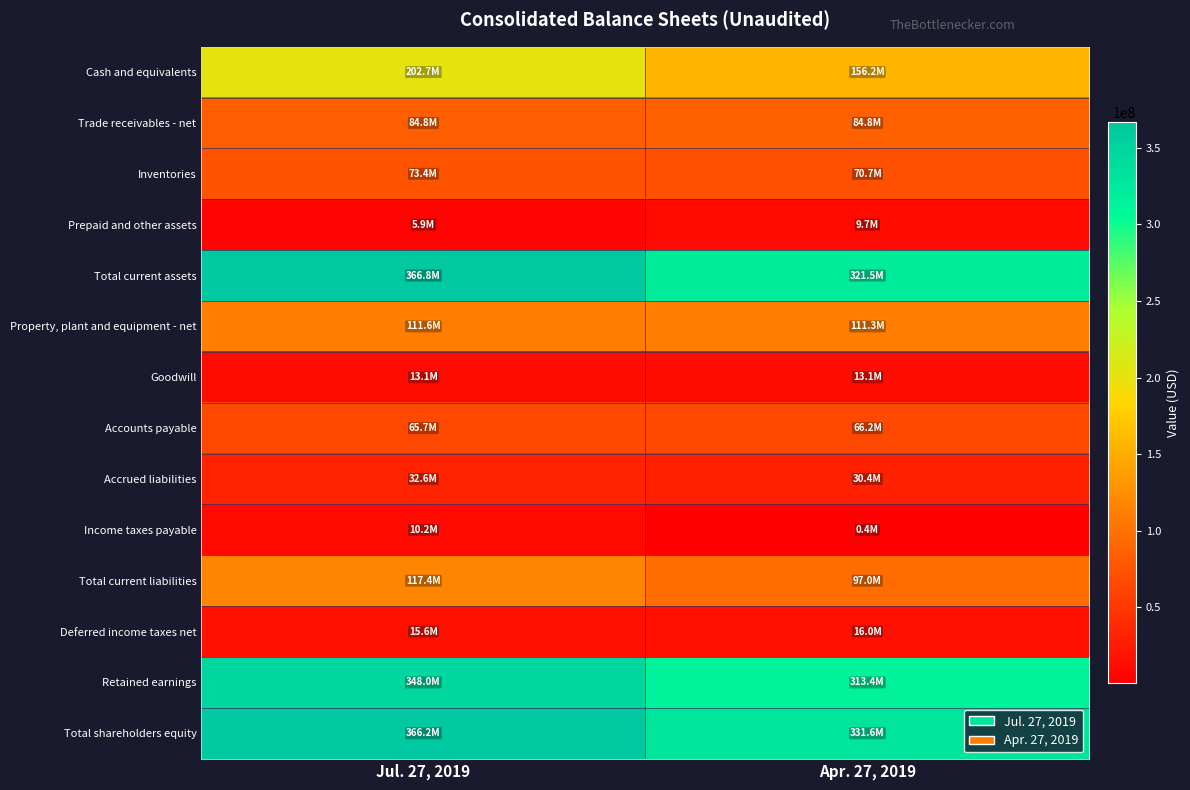

Reading left to right, what are all the values shown in this chart?

Cash and equivalents: Jul. 27, 2019=202668000	Apr. 27, 2019=156200000
Trade receivables - net: Jul. 27, 2019=84803000	Apr. 27, 2019=84841000
Inventories: Jul. 27, 2019=73433000	Apr. 27, 2019=70702000
Prepaid and other assets: Jul. 27, 2019=5877000	Apr. 27, 2019=9714000
Total current assets: Jul. 27, 2019=366781000	Apr. 27, 2019=321457000
Property, plant and equipment - net: Jul. 27, 2019=111638000	Apr. 27, 2019=111316000
Goodwill: Jul. 27, 2019=13145000	Apr. 27, 2019=13145000
Accounts payable: Jul. 27, 2019=65709000	Apr. 27, 2019=66202000
Accrued liabilities: Jul. 27, 2019=32613000	Apr. 27, 2019=30433000
Income taxes payable: Jul. 27, 2019=10233000	Apr. 27, 2019=402000
Total current liabilities: Jul. 27, 2019=117429000	Apr. 27, 2019=97037000
Deferred income taxes net: Jul. 27, 2019=15564000	Apr. 27, 2019=15987000
Retained earnings: Jul. 27, 2019=347972000	Apr. 27, 2019=313430000
Total shareholders equity: Jul. 27, 2019=366236000	Apr. 27, 2019=331609000